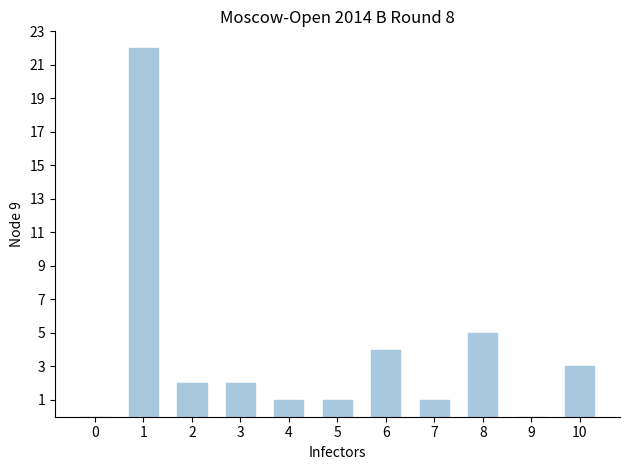

How many data points does each series have?

11